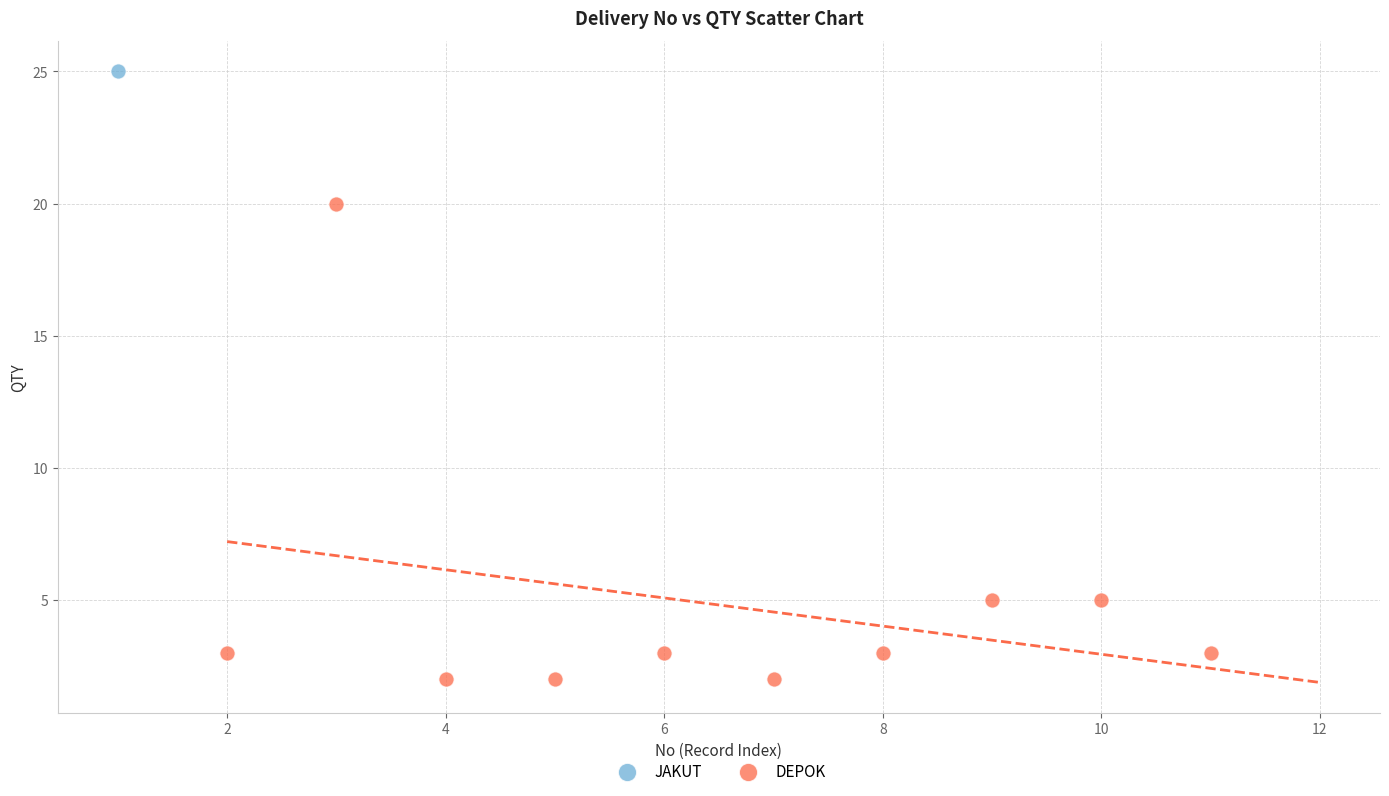

What are all the series names shown in the legend?

JAKUT, DEPOK